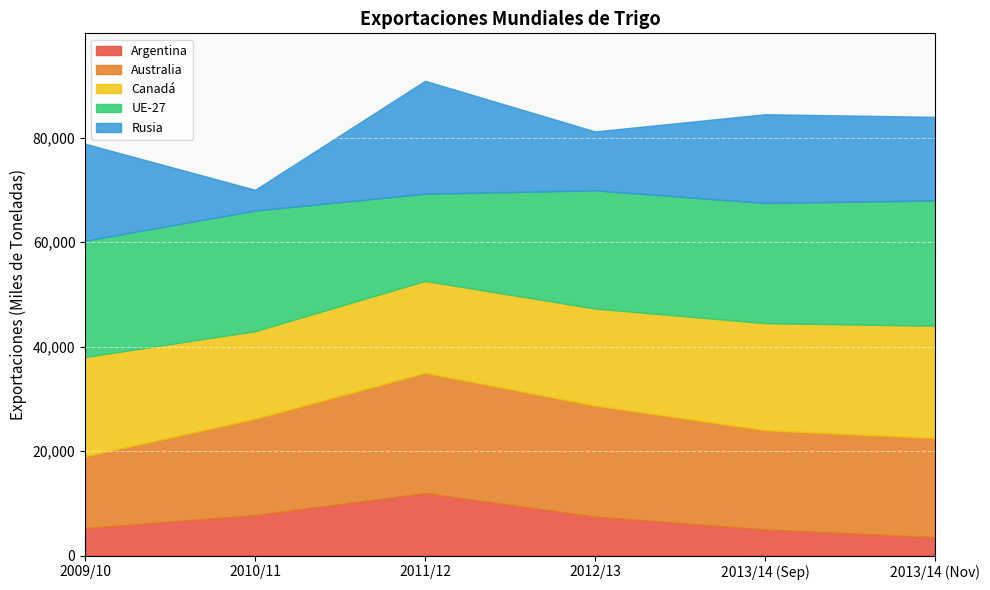

Between 2013/14 (Nov) and 2013/14 (Sep), which is larger?

2013/14 (Sep)